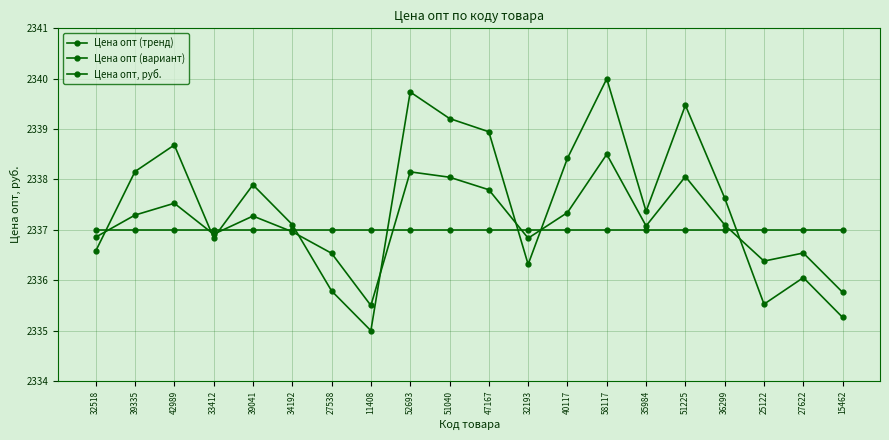

Rank the series at 58117 from highest to lowest value.

Цена опт (вариант), Цена опт (тренд), Цена опт, руб.